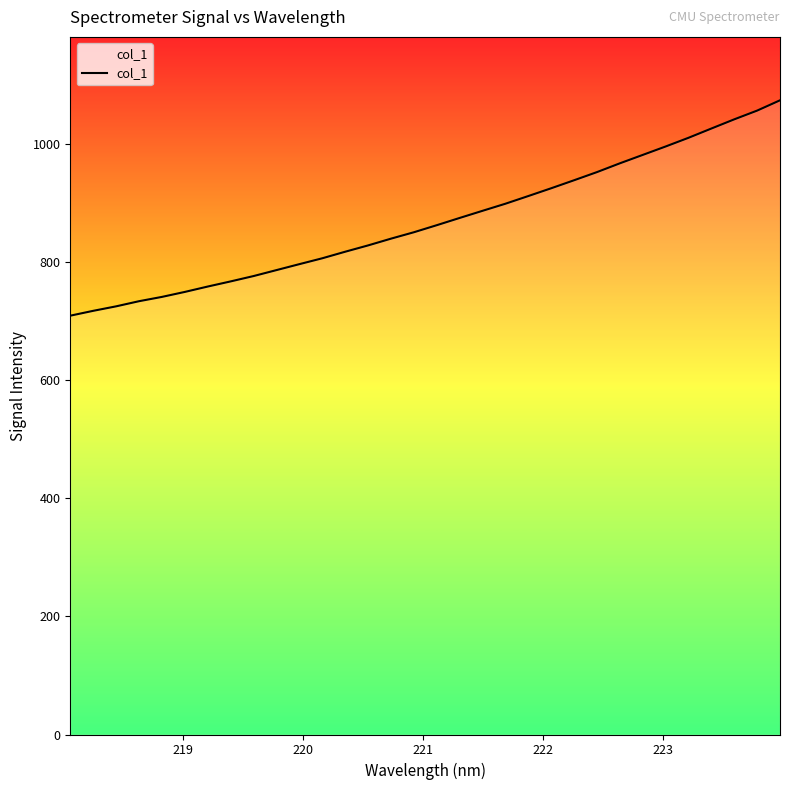

What is the smallest value displayed?

709.7